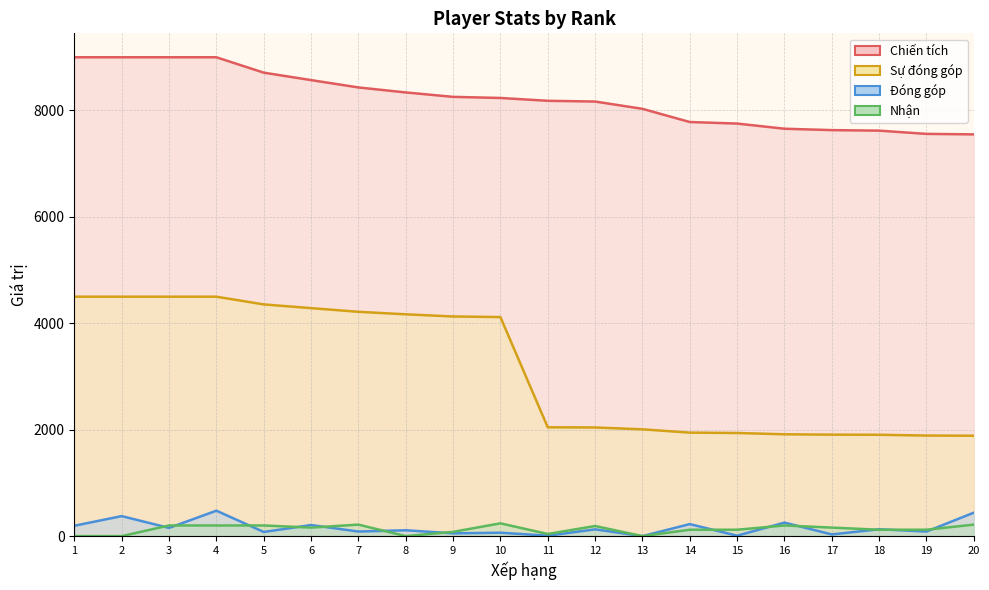

How many values in the Nhận series exceed 160?

8